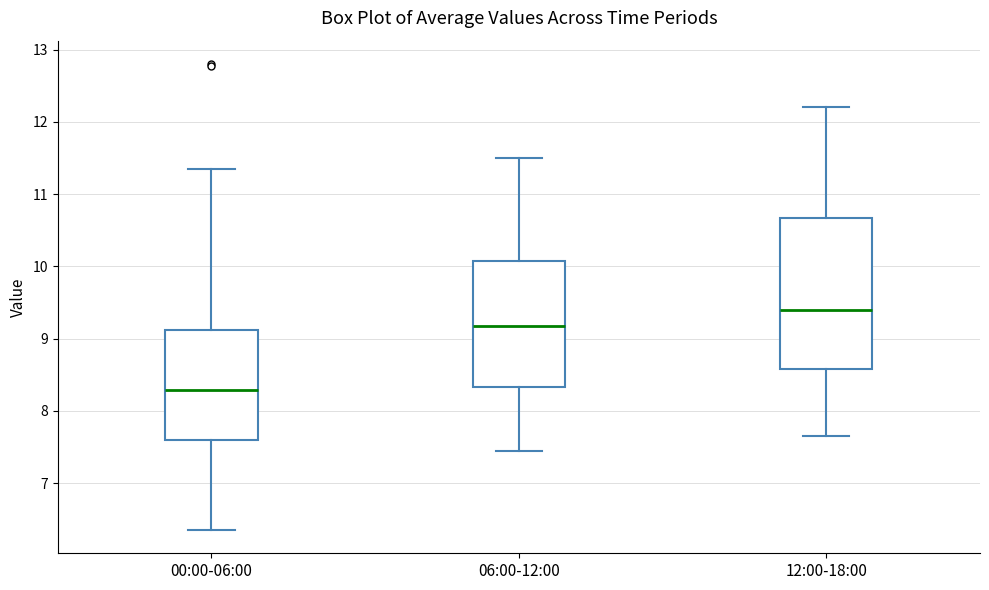

Reading left to right, read every box against the y-axis: the position of its median line, the range the box covers, and the ends of its whiskers. The values are not printed on the chart, so give them approximately, as read against the axis.

00:00-06:00: median 8.3, box 7.6 to 9.1, whiskers 6.4 to 11.4
06:00-12:00: median 9.2, box 8.3 to 10.1, whiskers 7.5 to 11.5
12:00-18:00: median 9.4, box 8.6 to 10.7, whiskers 7.7 to 12.2